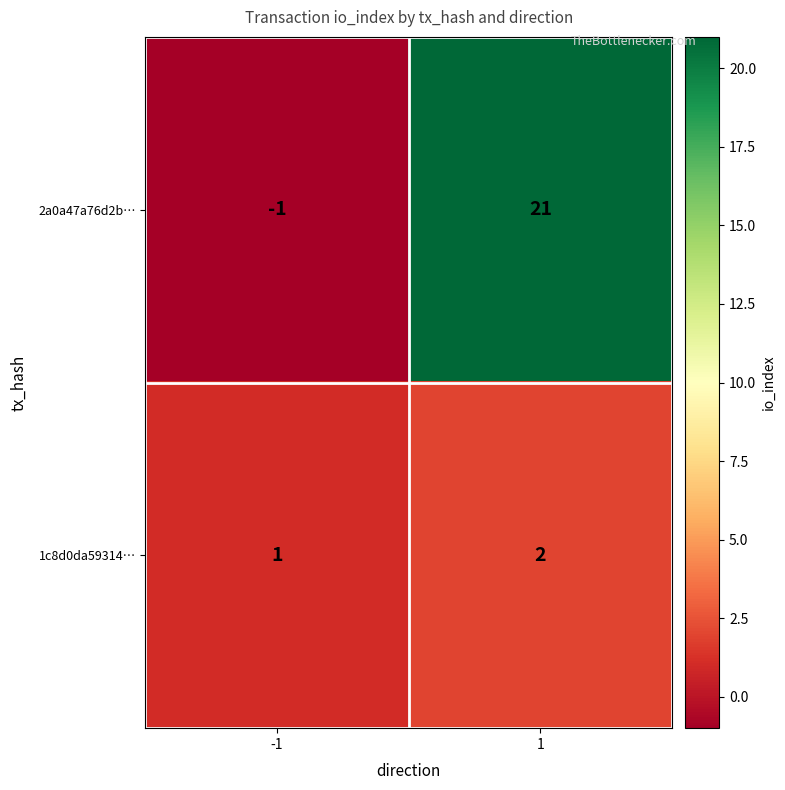

What is the spread (max minus min) of values at 1?

19